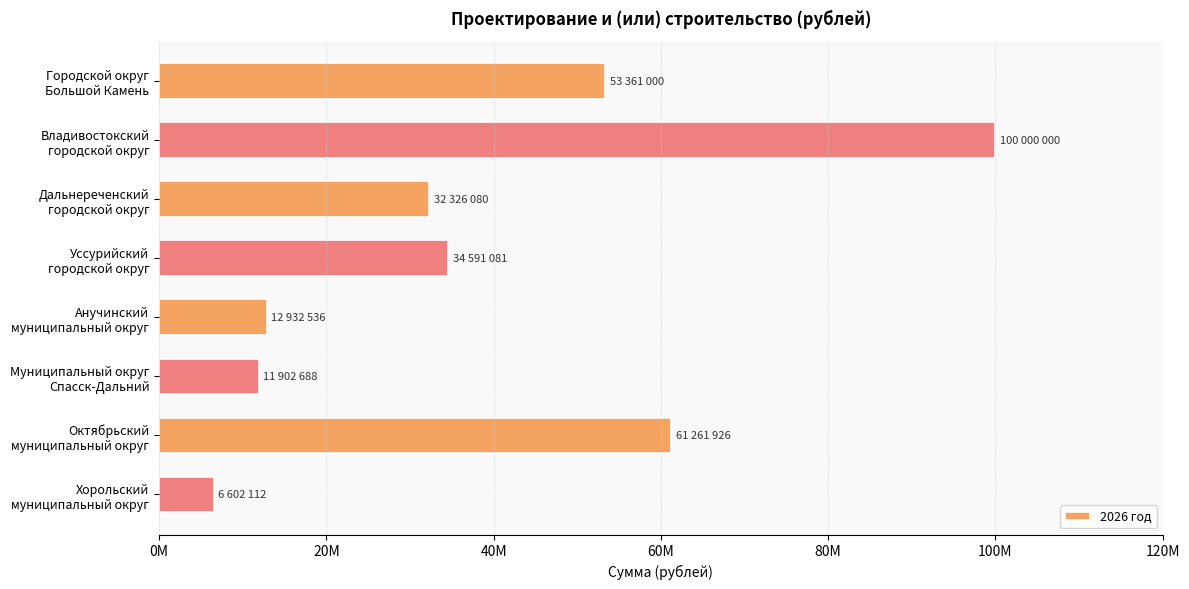

What is the average value?

39122177.9